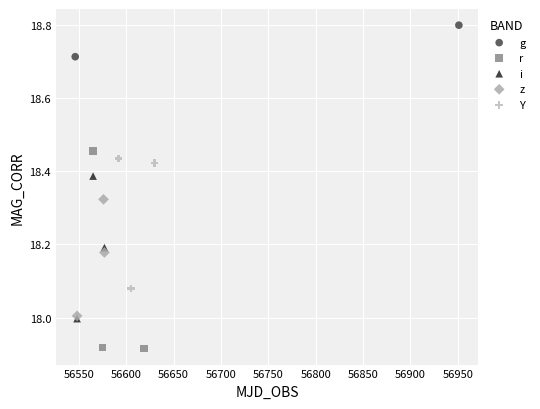

What are all the series names shown in the legend?

g, r, i, z, Y